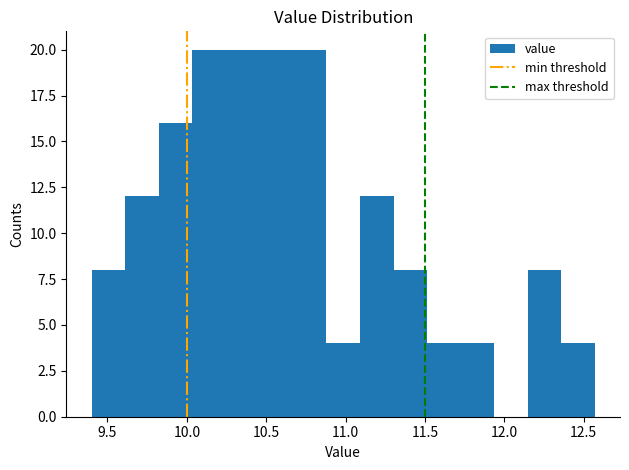

Reading left to right, transcribe this chart: for each bar, give the range it covers on the x-axis and its height. Neither the bar edges nor the heights are printed on the chart, so give them approximately, as read against the axes.

9.40 to 9.60: 8
9.60 to 9.80: 12
9.80 to 10.05: 16
10.05 to 10.25: 20
10.25 to 10.45: 20
10.45 to 10.65: 20
10.65 to 10.90: 20
10.90 to 11.10: 4
11.10 to 11.30: 12
11.30 to 11.50: 8
11.50 to 11.70: 4
11.70 to 11.95: 4
11.95 to 12.15: 0
12.15 to 12.35: 8
12.35 to 12.55: 4